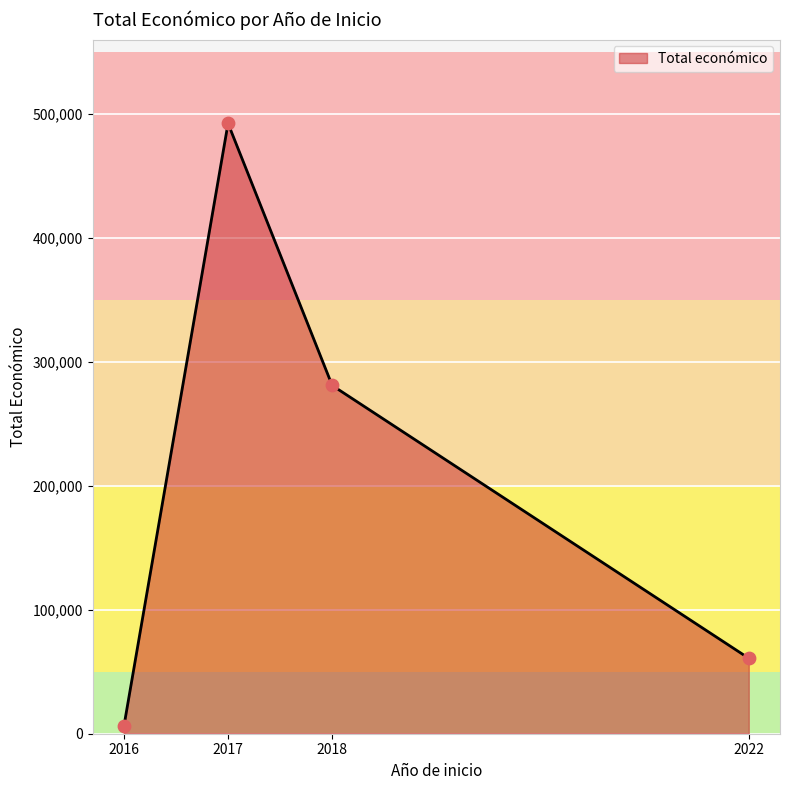

Approximately how many times larger is the value at 2018 compared to 2022?

4.6